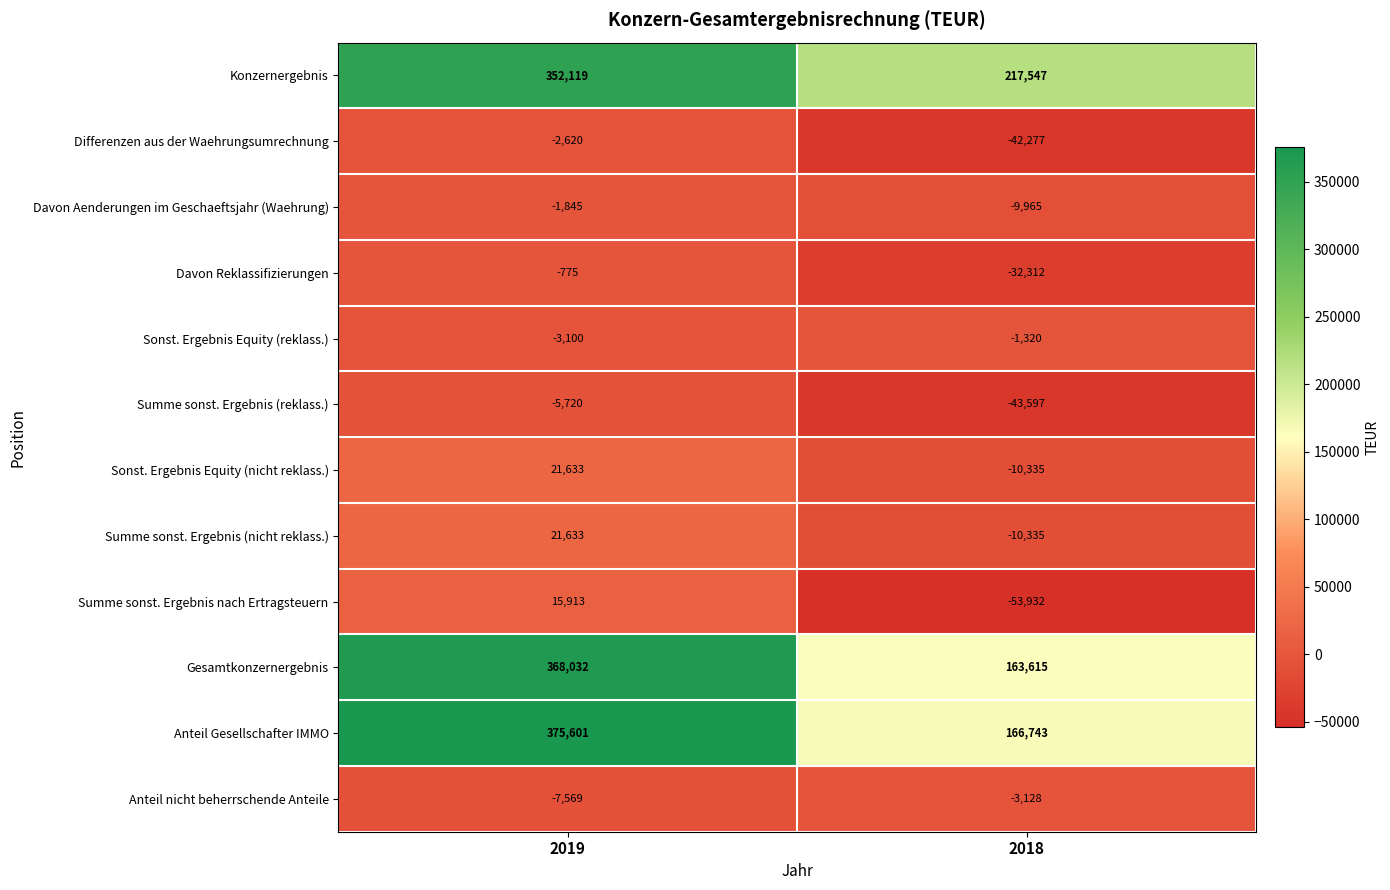

How many data points does each series have?

2